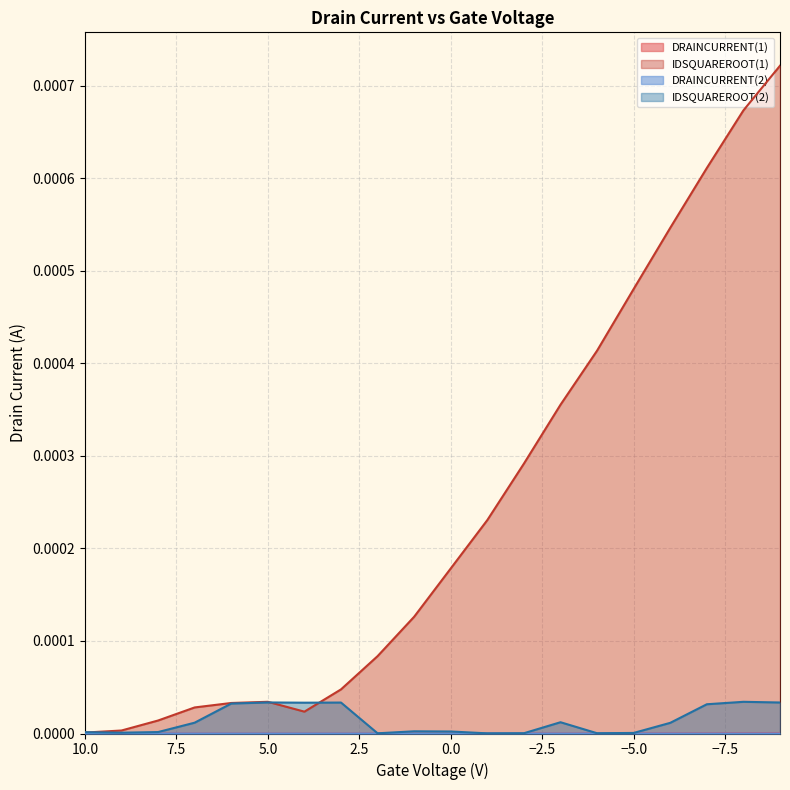

At -1, list the series in order from largest to smallest.

IDSQUAREROOT(1), IDSQUAREROOT(2)